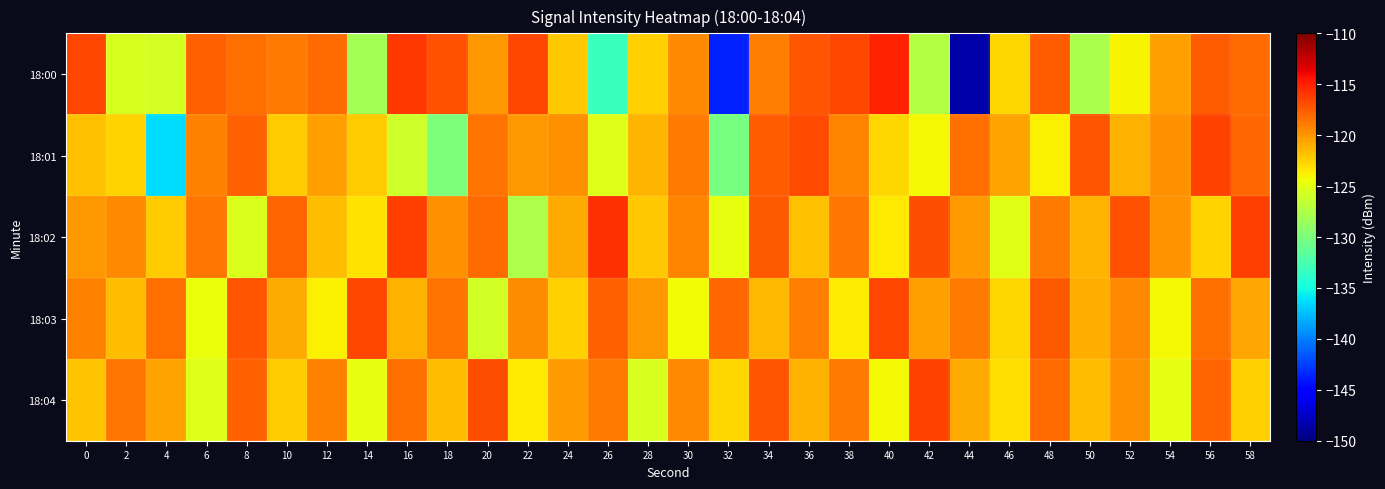

At which category is the sum across all series the highest?

34